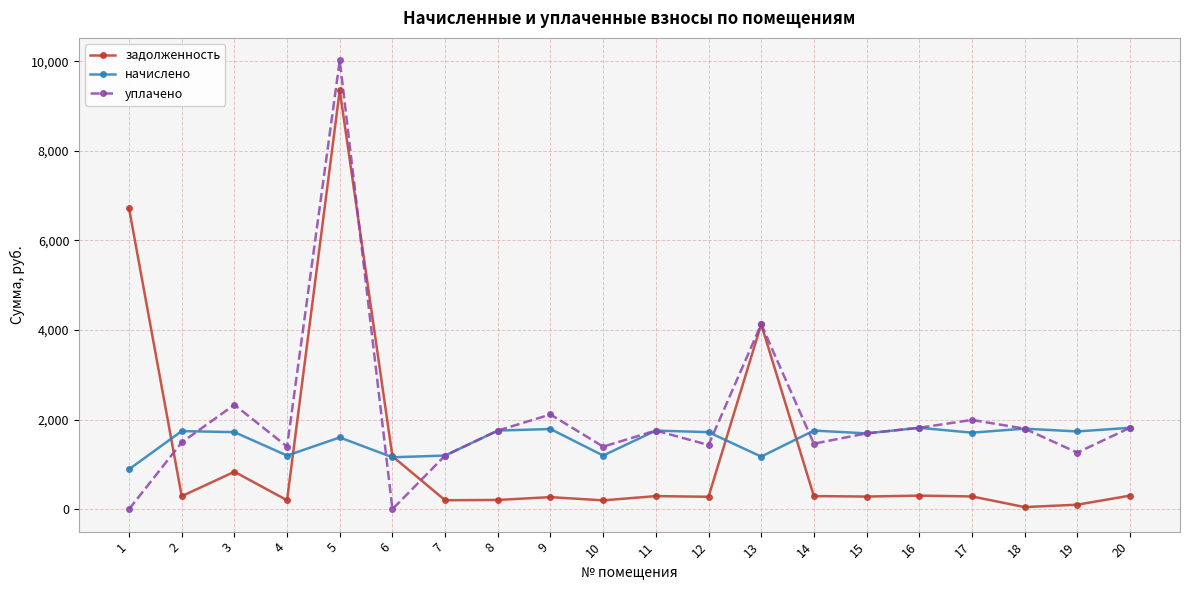

What is the sum of all начислено values?

31225.4